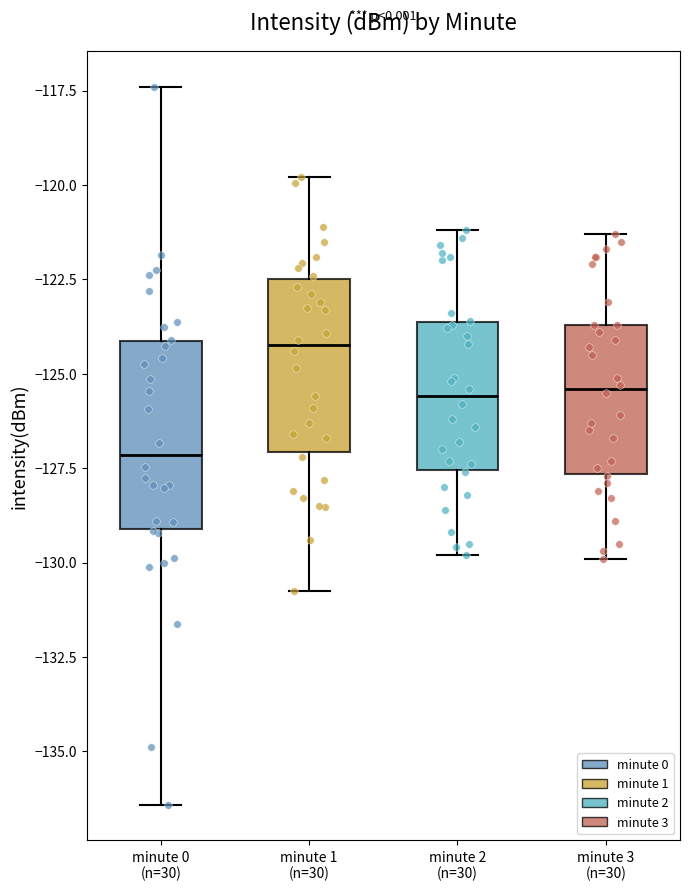

Reading left to right, read every box against the y-axis: the position of its median line, the range the box covers, and the ends of its whiskers. The values are not printed on the chart, so give them approximately, as read against the axis.

minute 0 (n=30): median -127.0, box -129.0 to -124.0, whiskers -136.5 to -117.5
minute 1 (n=30): median -124.0, box -127.0 to -122.5, whiskers -130.5 to -120.0
minute 2 (n=30): median -125.5, box -127.5 to -123.5, whiskers -130.0 to -121.0
minute 3 (n=30): median -125.5, box -127.5 to -123.5, whiskers -130.0 to -121.5